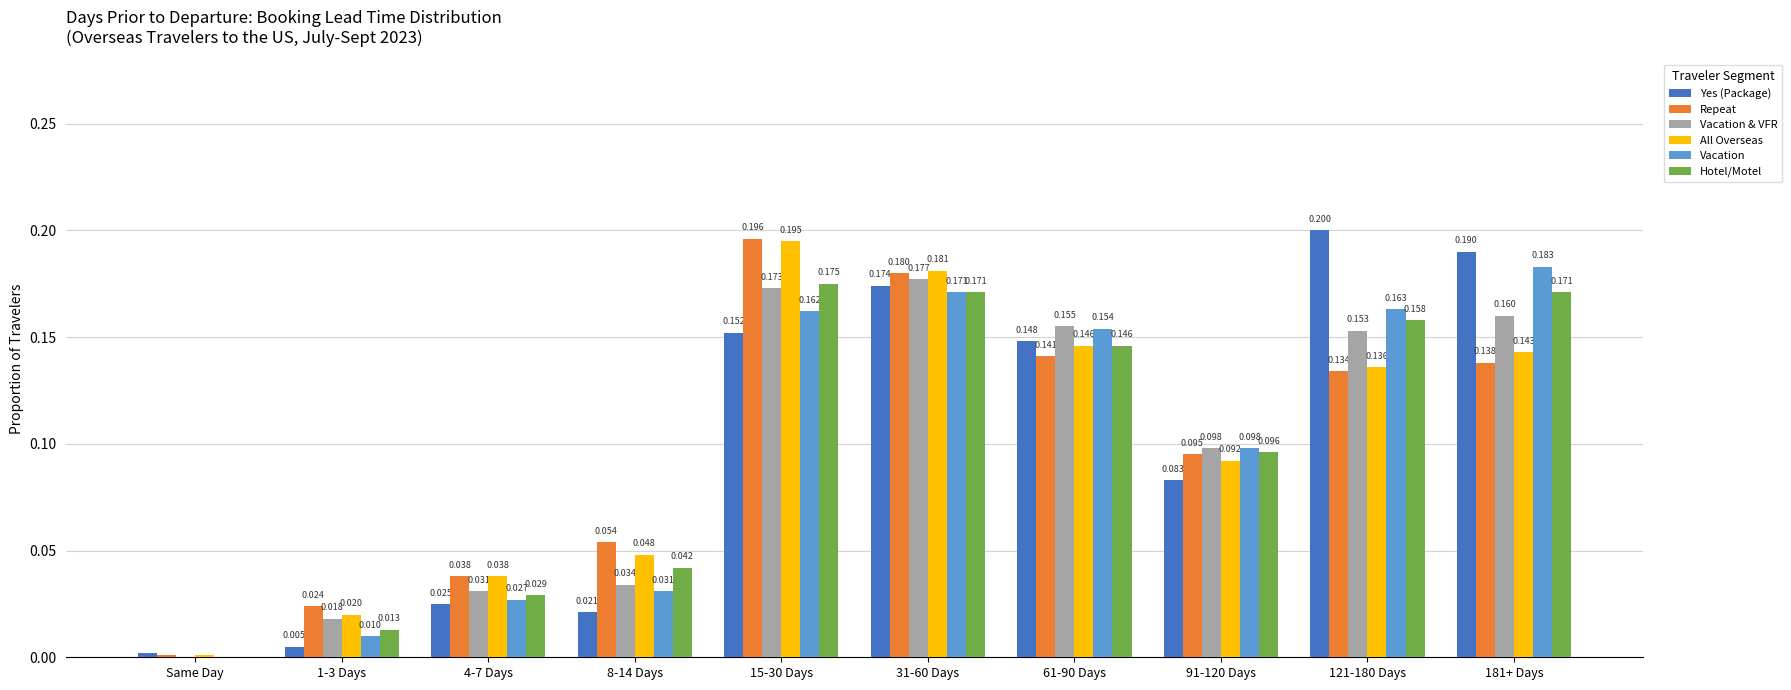

What is the maximum value for All Overseas?

0.2